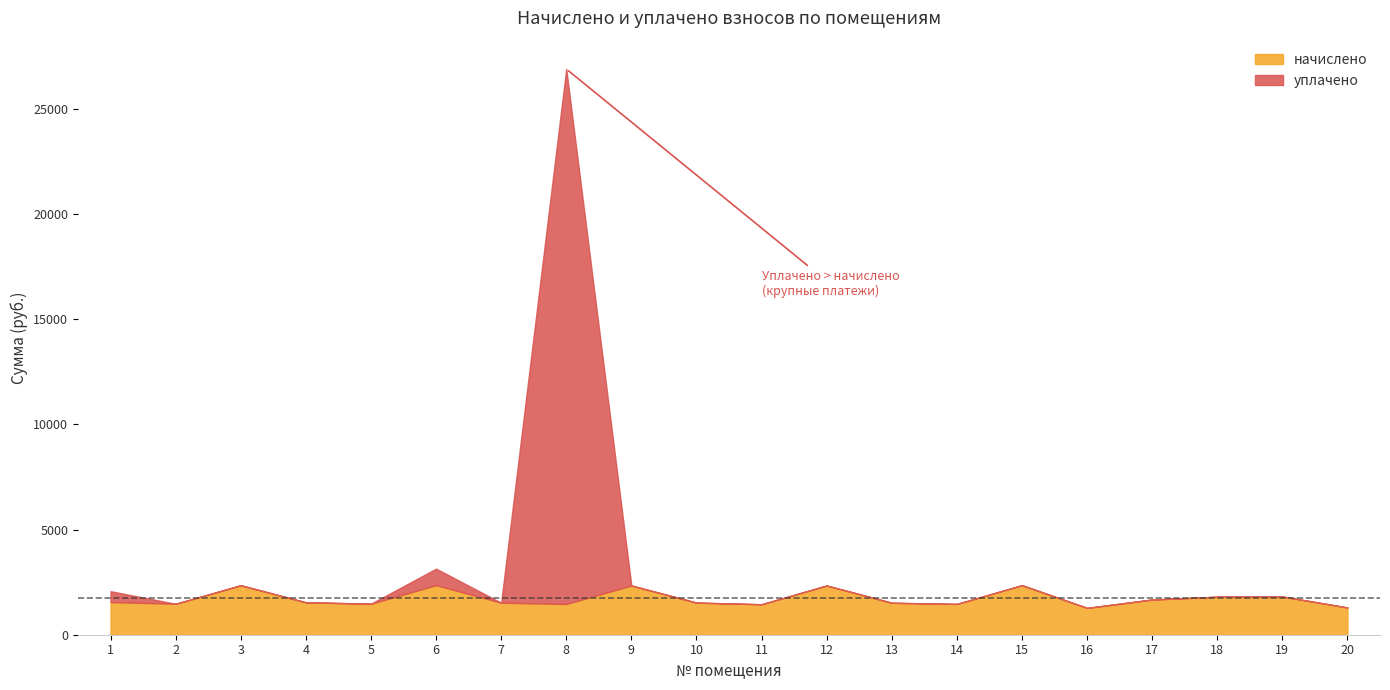

What is the minimum value for начислено?

1275.7